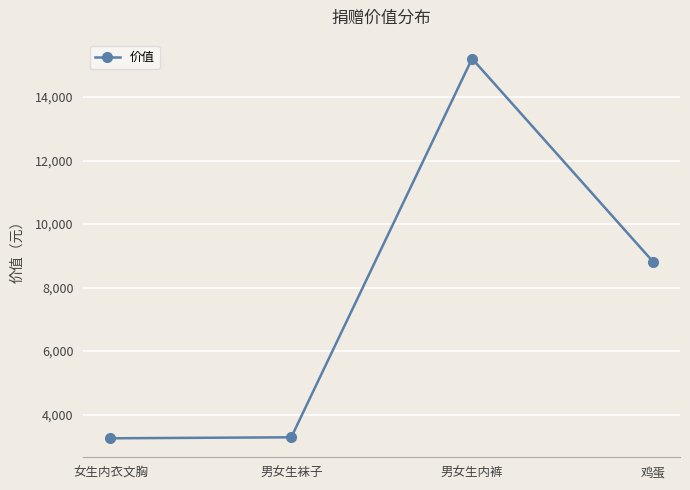

What is the label of the 1st point from the left?

女生内衣文胸